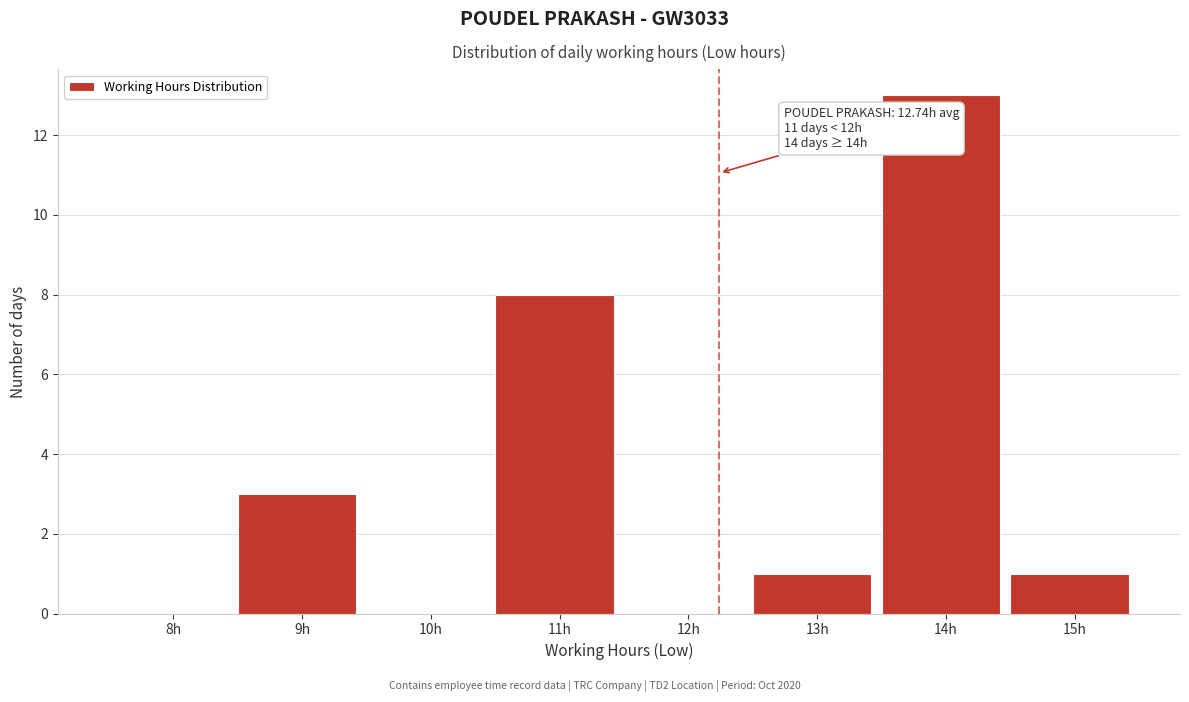

Reading right to left, list all the values displayed in this chart.

15h=1	14h=13	13h=1	12h=0	11h=8	10h=0	9h=3	8h=0